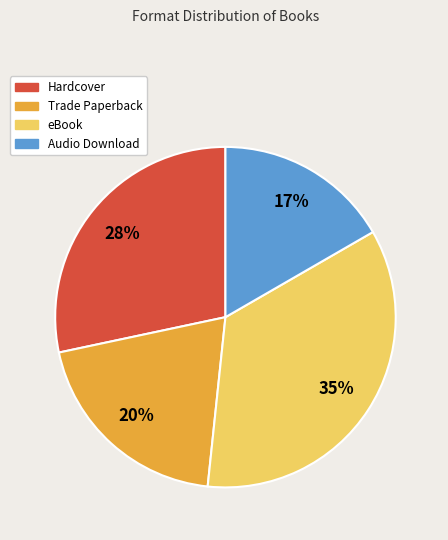

True or false: Trade Paperback accounts for 20% of the total.

True